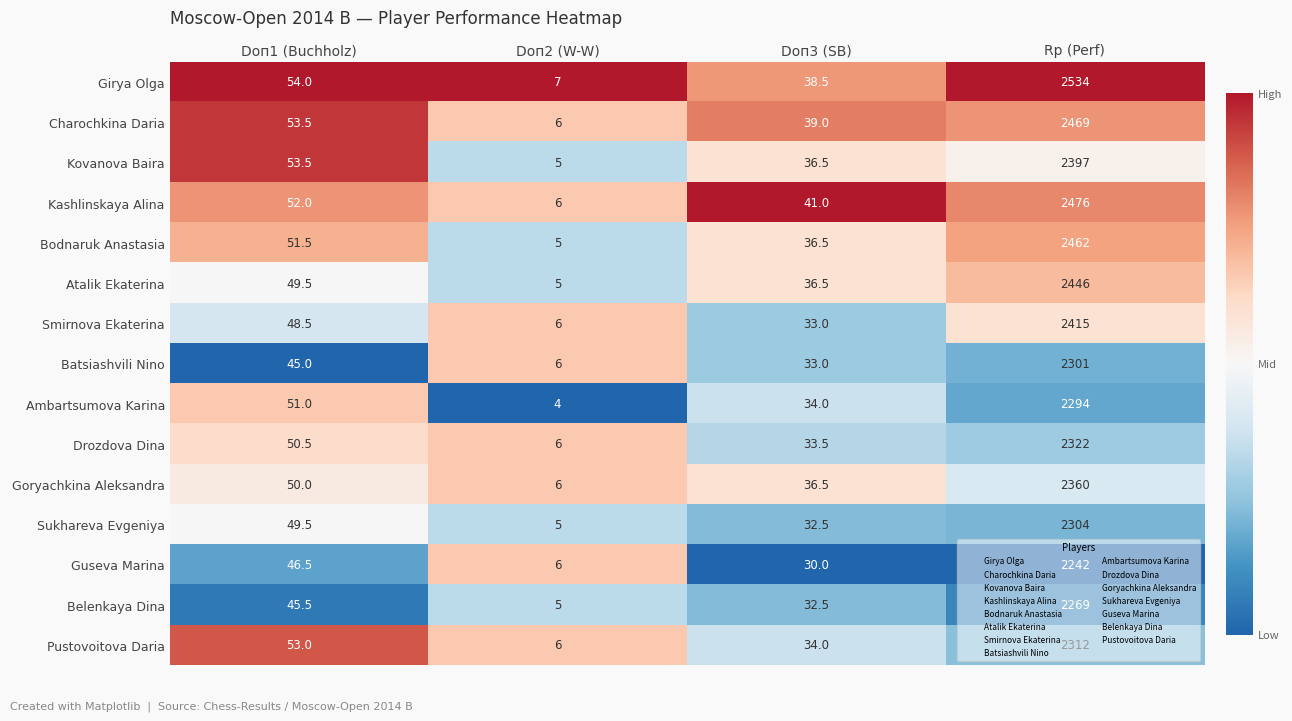

What is the difference between the maximum and second lowest values in the Smirnova Ekaterina series?

2382.0